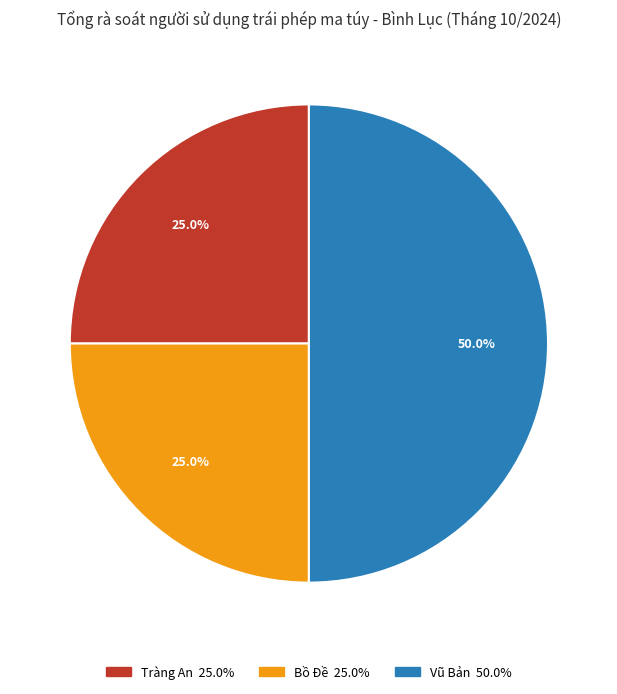

The Tràng An slice represents 19% of the pie. True or false?

False